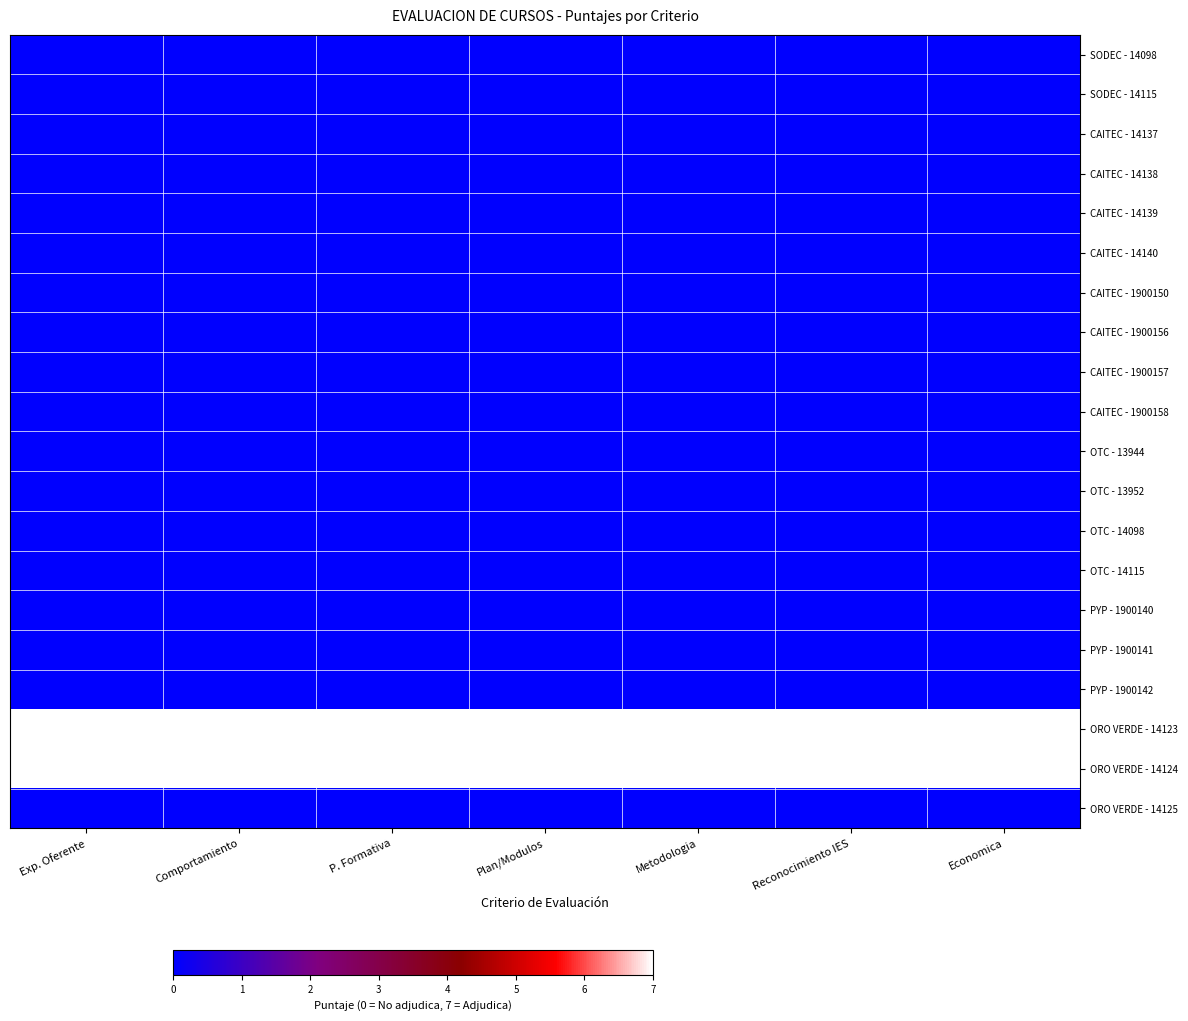

At Reconocimiento IES, list the series in order from largest to smallest.

ORO VERDE - 14123, ORO VERDE - 14124, SODEC - 14098, SODEC - 14115, CAITEC - 14137, CAITEC - 14138, CAITEC - 14139, CAITEC - 14140, CAITEC - 1900150, CAITEC - 1900156, CAITEC - 1900157, CAITEC - 1900158, OTC - 13944, OTC - 13952, OTC - 14098, OTC - 14115, PYP - 1900140, PYP - 1900141, PYP - 1900142, ORO VERDE - 14125